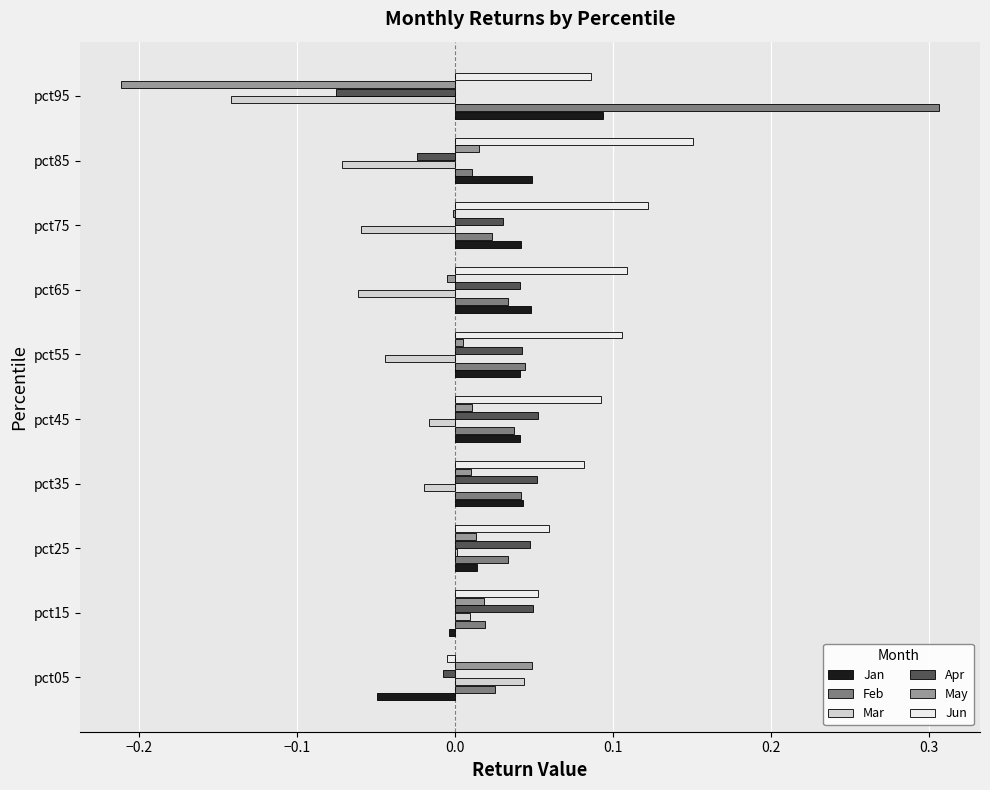

The Apr series shows -0.0 at pct85. True or false?

True